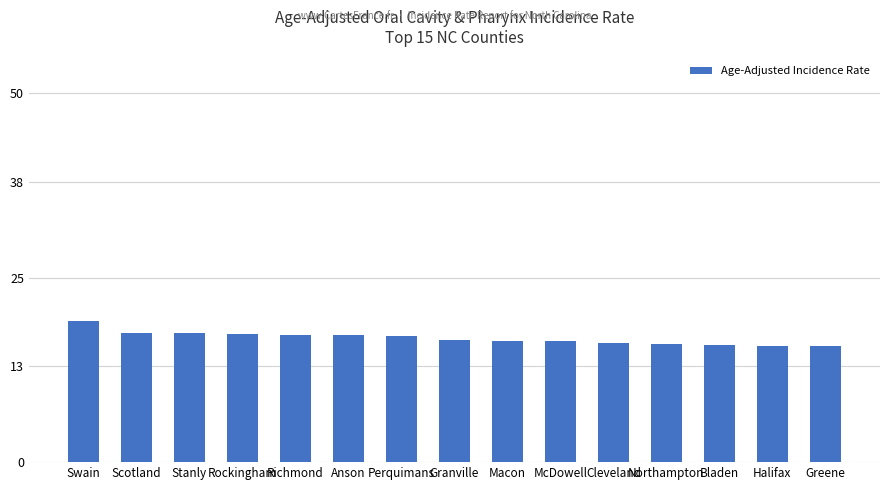

How many bars are there in total?

15